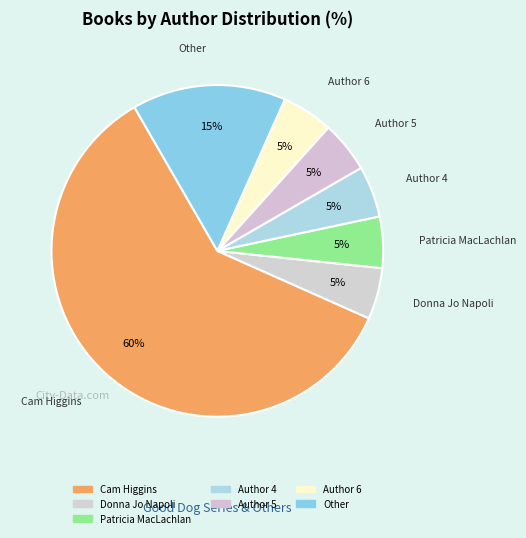

Is it true that Cam Higgins is 69% of the pie?

False